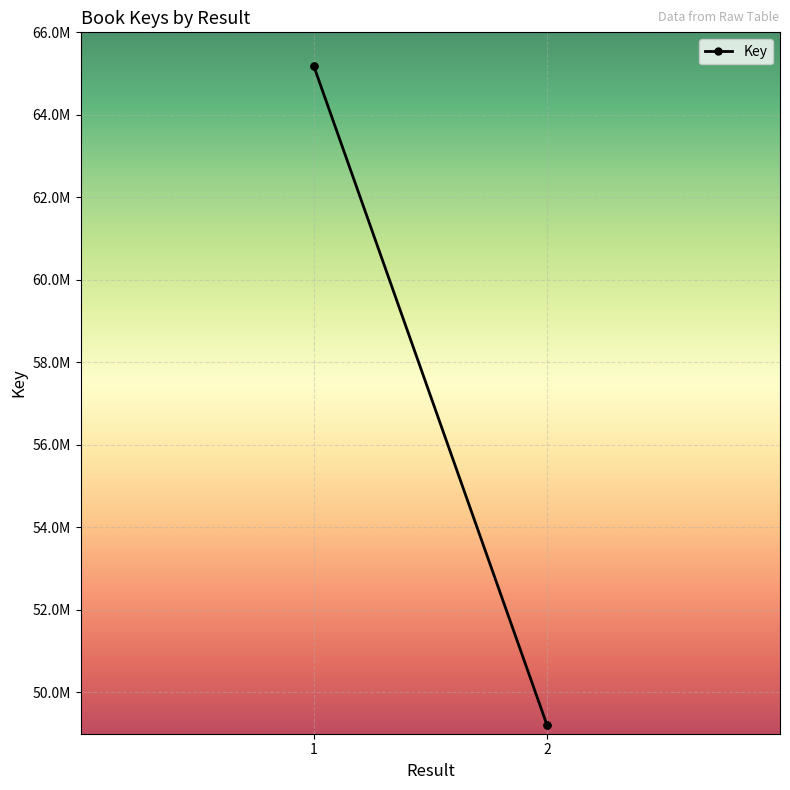

What value does the data have at 2, to the nearest 10?

49218760